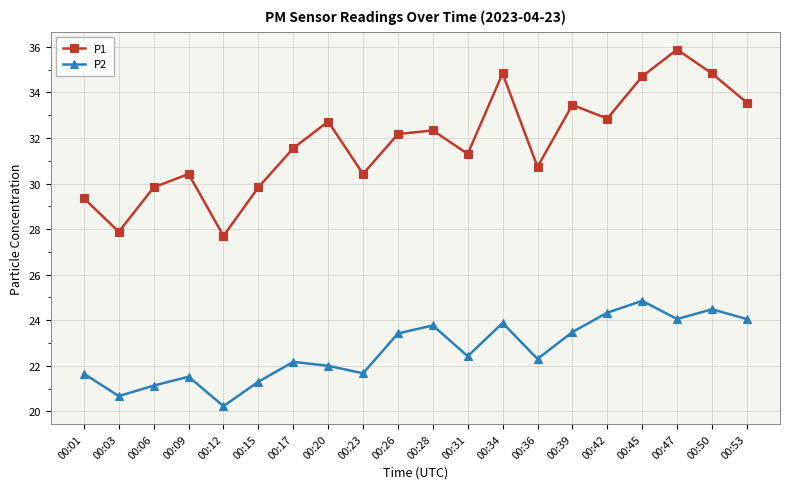

Count the number of data series in this chart.

2